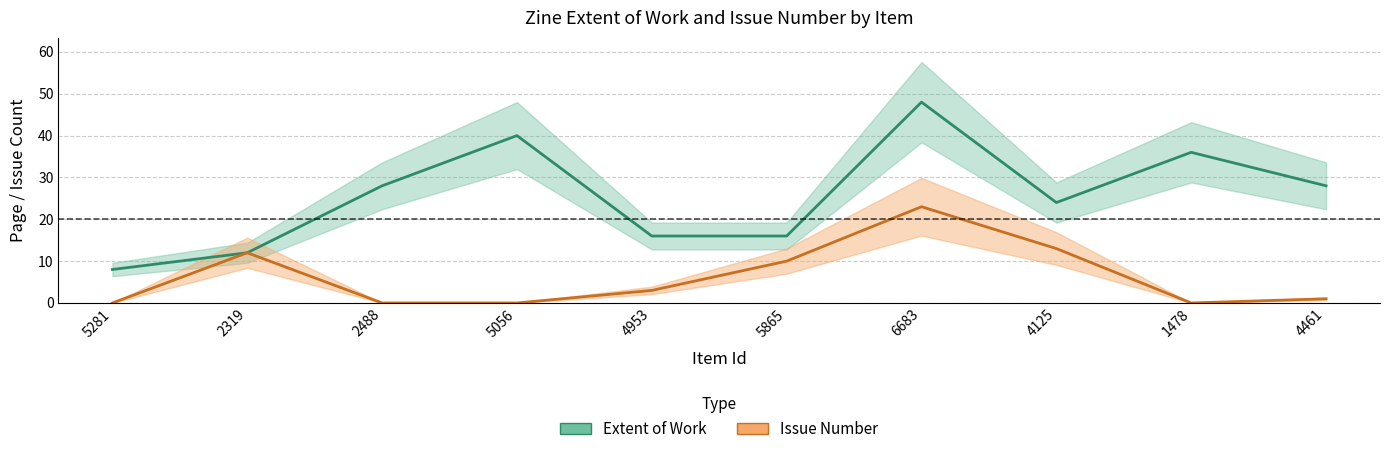

Which category has the highest value in the extent series?

6683